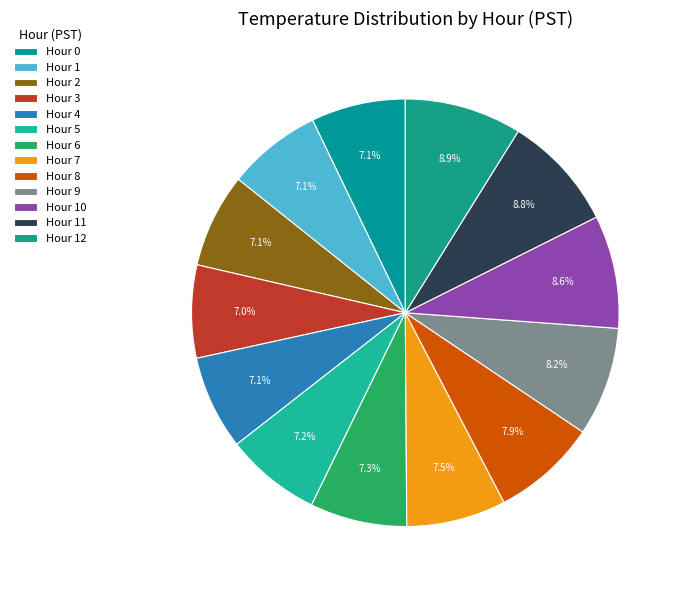

To the nearest percent, what percentage of the pie is Hour 0?

7%